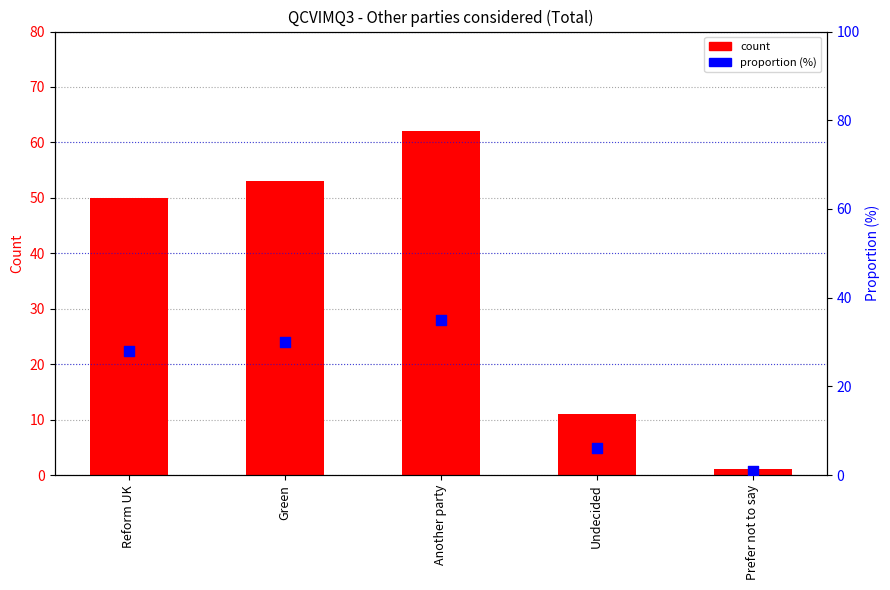

Which series reaches the minimum Y coordinate?

count